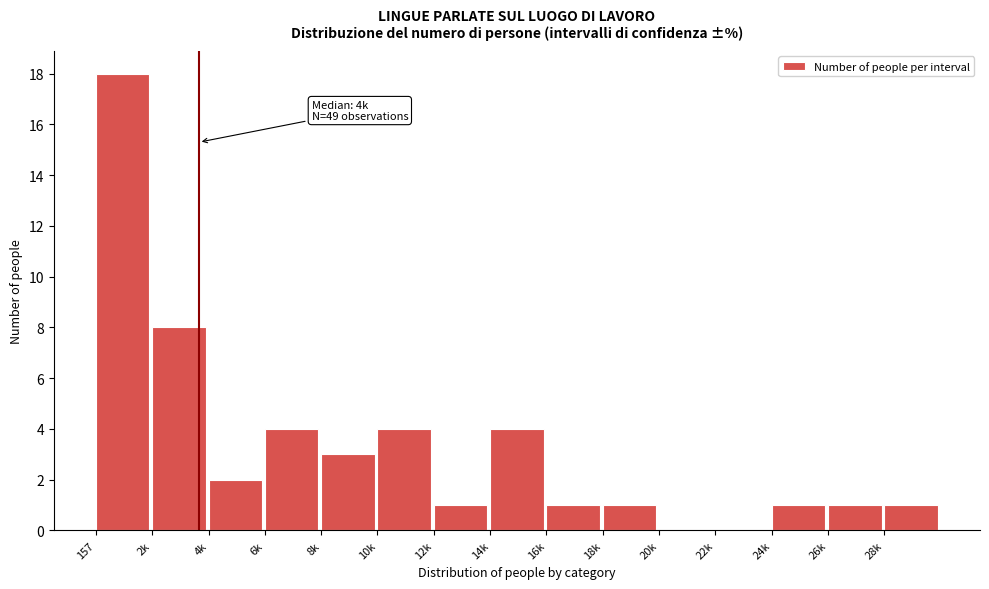

Reading left to right, list all the values displayed in this chart.

157=18	2k=8	4k=2	6k=4	8k=3	10k=4	12k=1	14k=4	16k=1	18k=1	20k=0	22k=0	24k=1	26k=1	28k=1